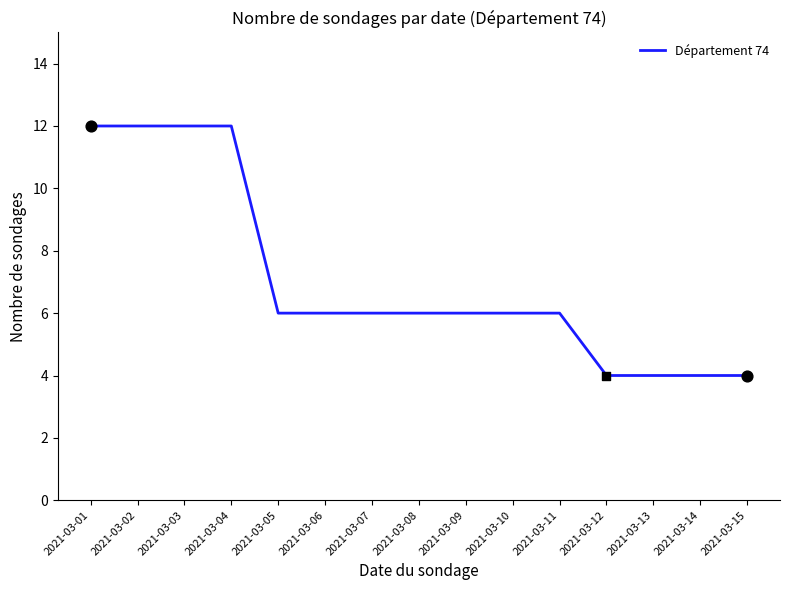

What is the ratio of the value at 2021-03-04 to the value at 2021-03-09?

2.0